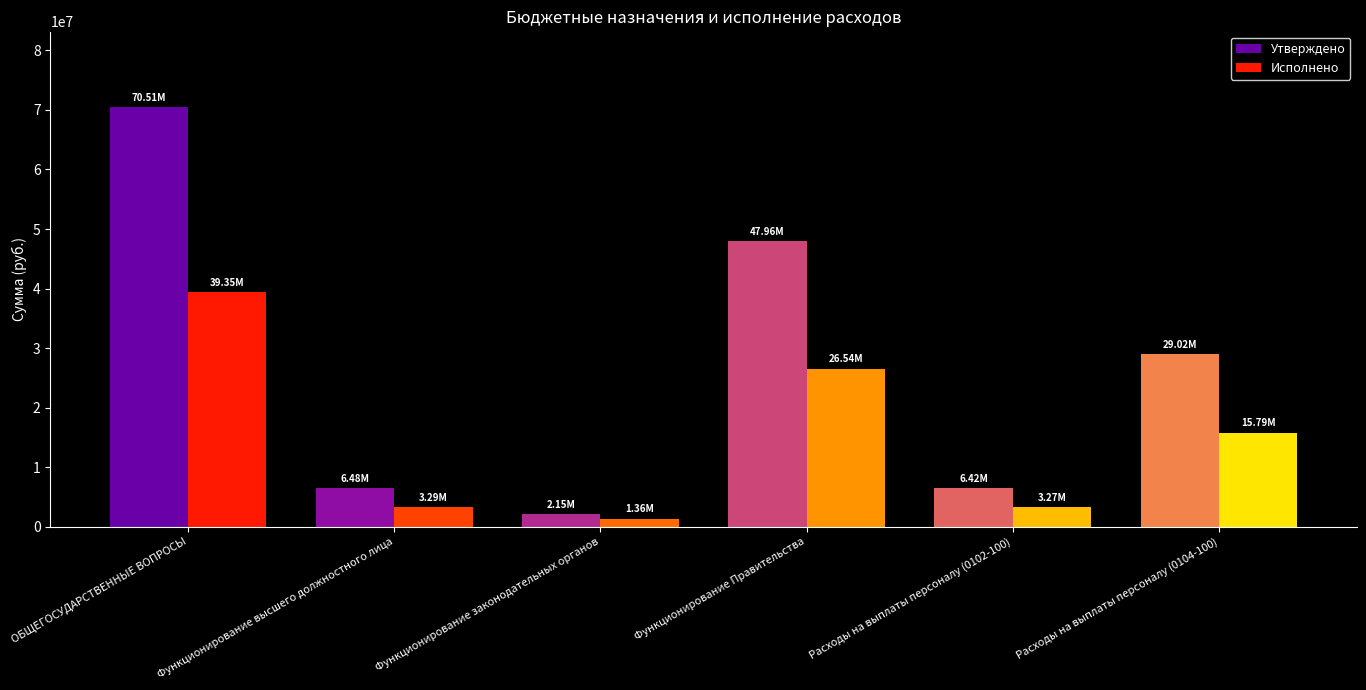

What is the total value across all series at Расходы на выплаты персоналу (0104-100)?

44815933.0